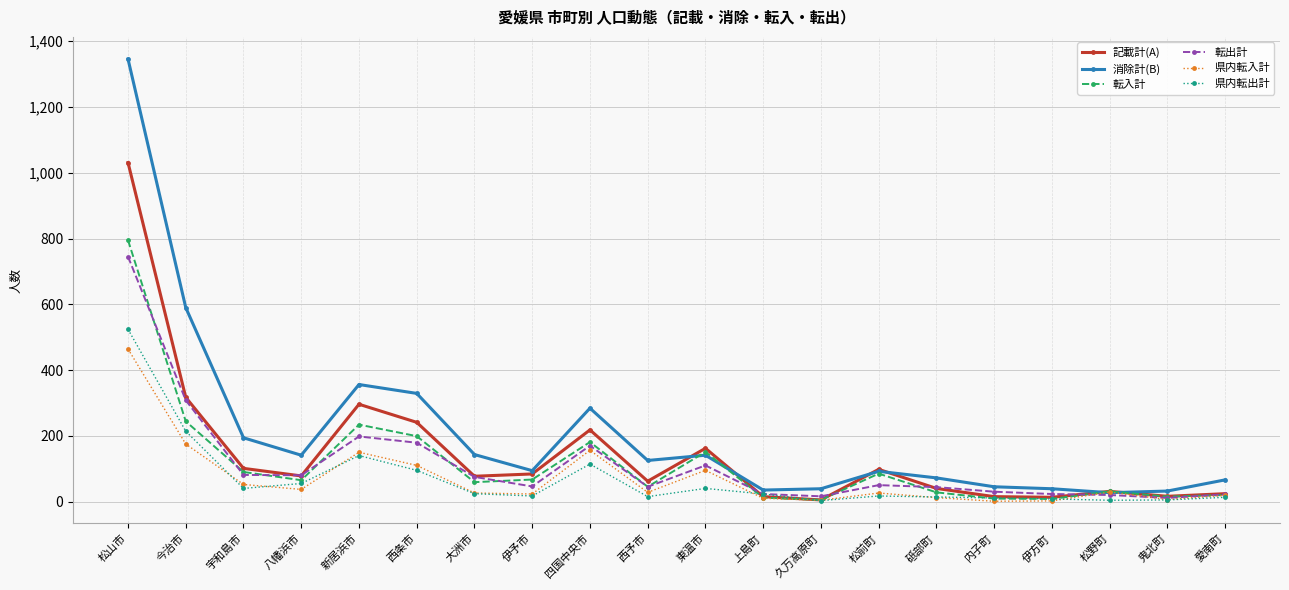

How many lines are shown in the chart?

6